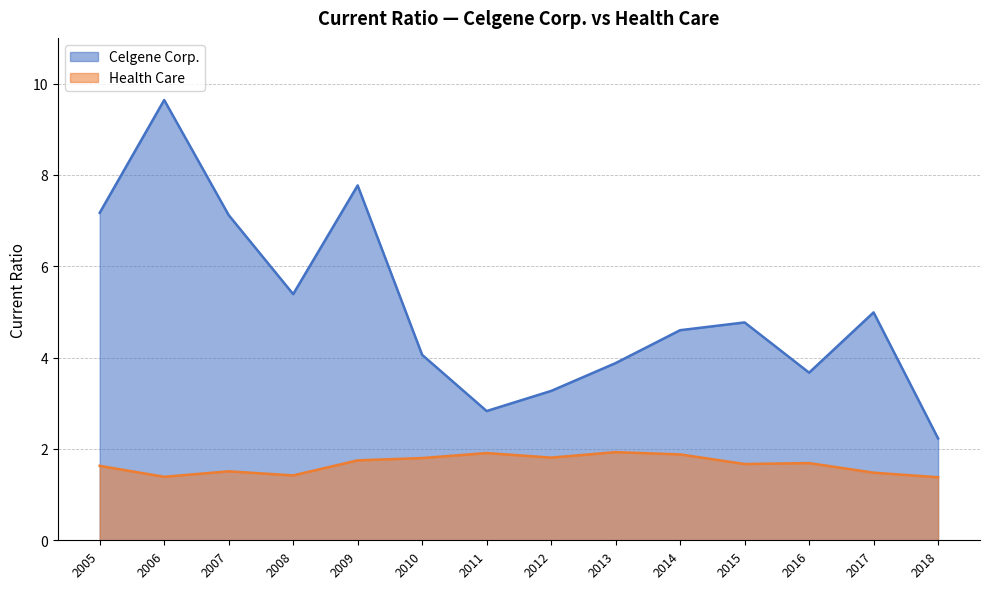

True or false: Health Care and Celgene Corp. cross at least once.

False